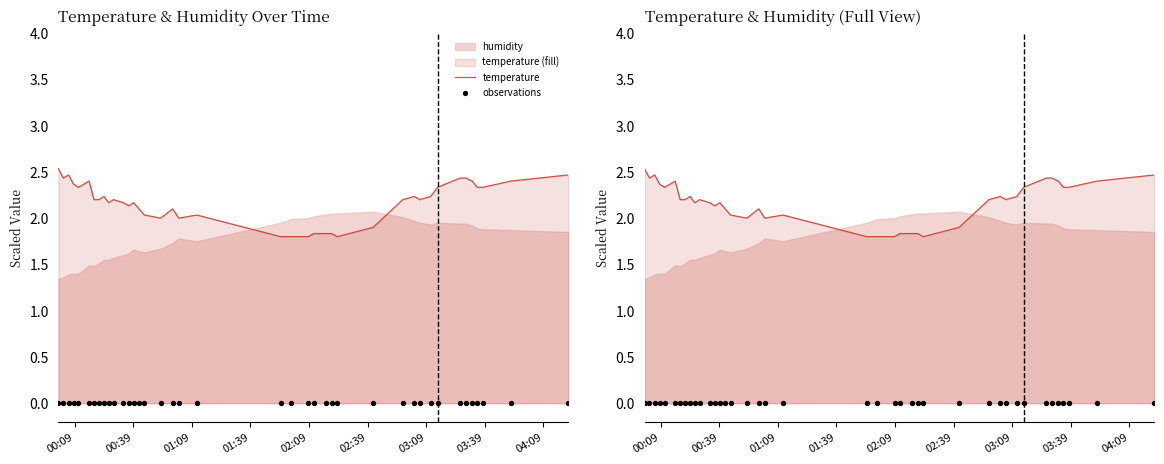

Which series has the largest Y range (max minus min)?

temperature